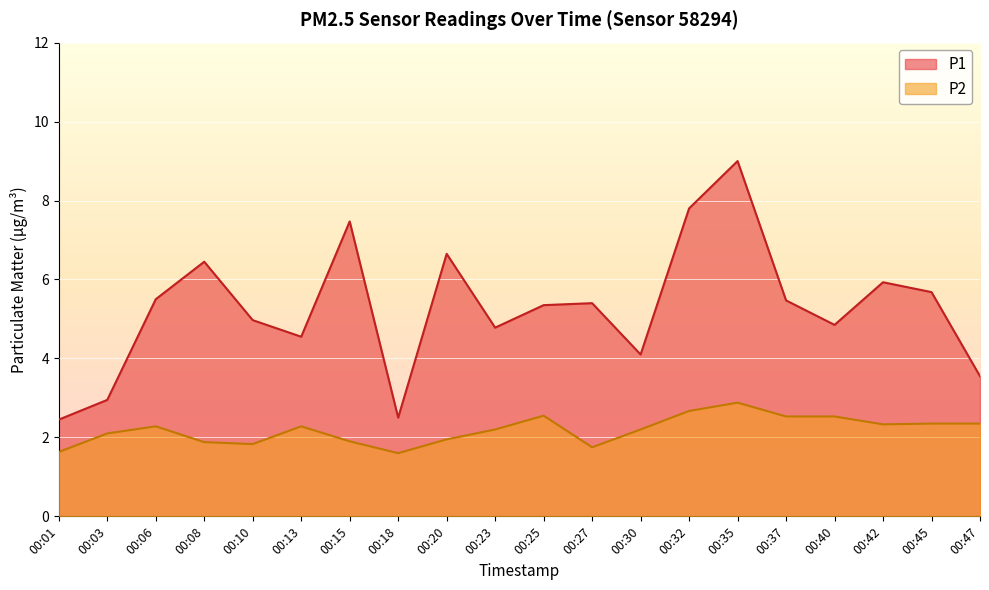

Is the value of P2 at 00:01 greater than the value of P1 at 00:13?

No